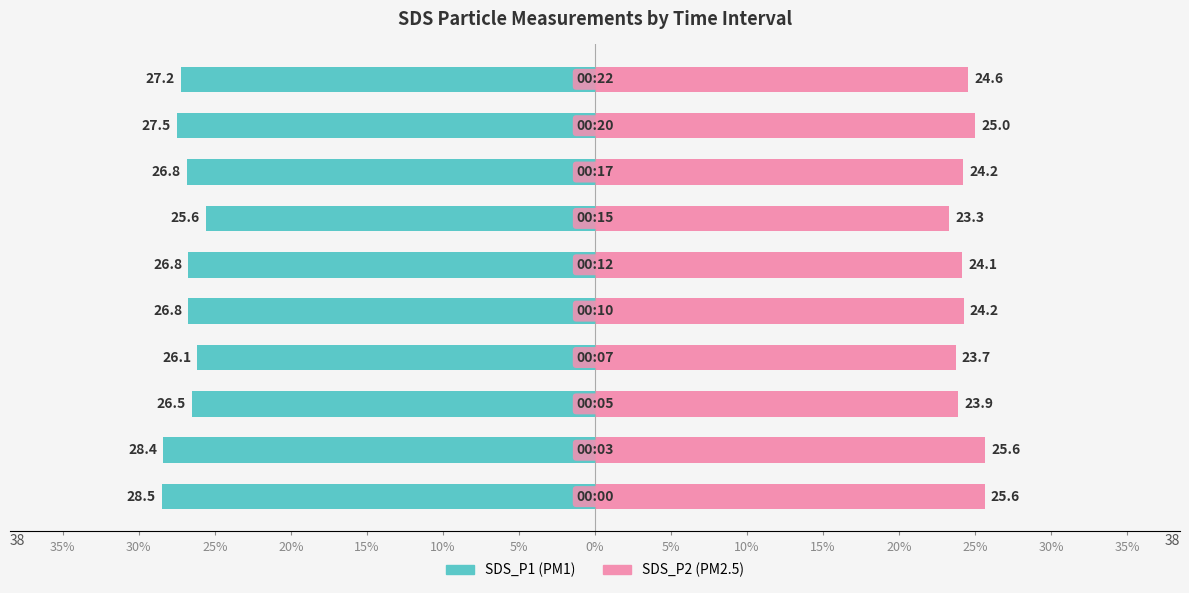

Which series changed the most between 35% and 15%?

SDS_P1